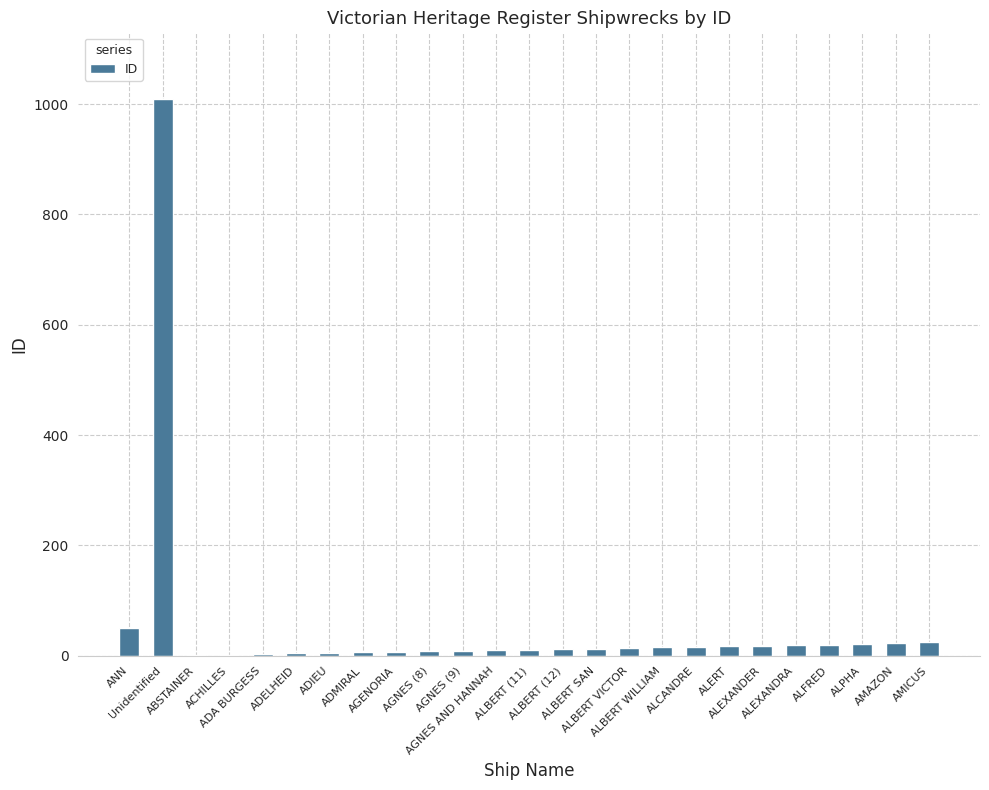

What is the average value?

54